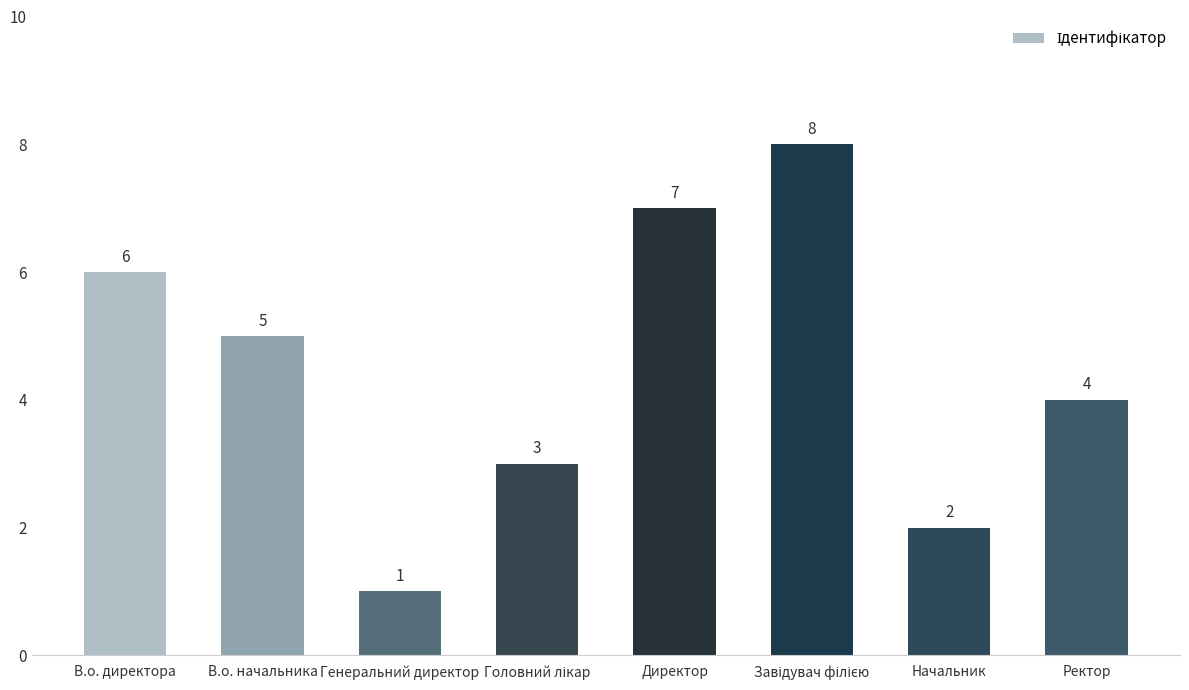

What is the difference between the second highest and second lowest values?

5